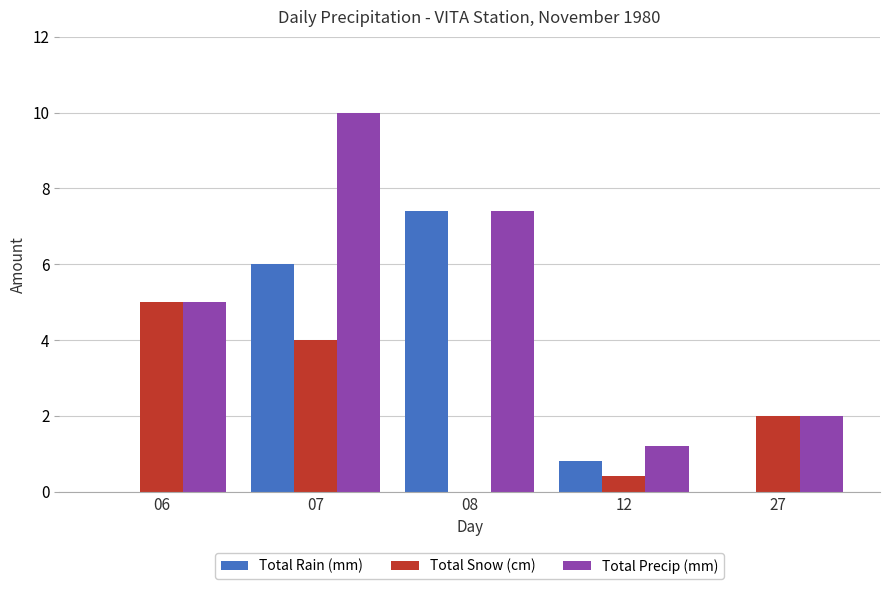

The Total Rain (mm) series shows 7.4 at 08. True or false?

True